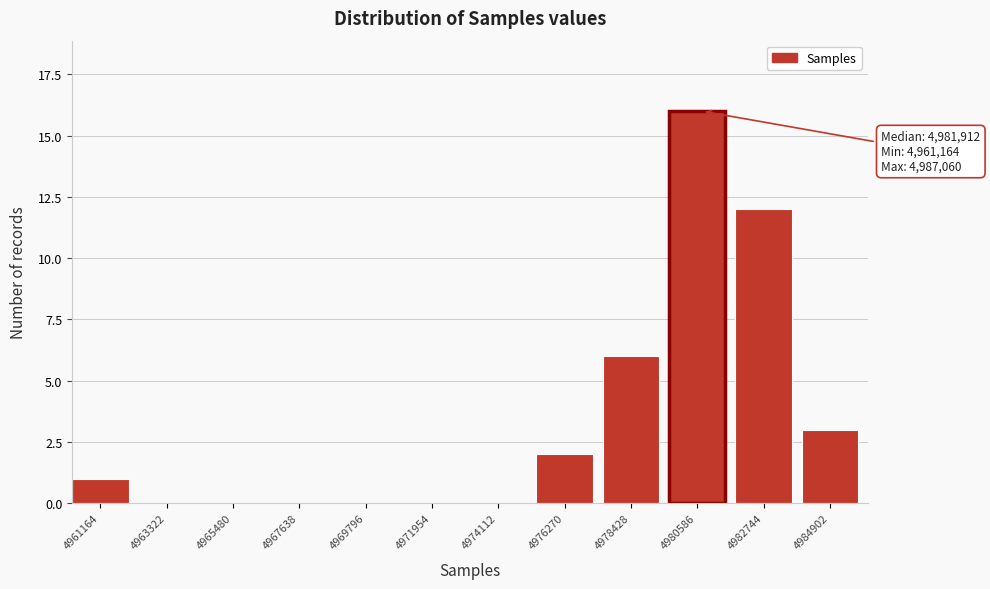

Reading left to right, extract all data points from this chart.

4961164=1	4963322=0	4965480=0	4967638=0	4969796=0	4971954=0	4974112=0	4976270=2	4978428=6	4980586=16	4982744=12	4984902=3